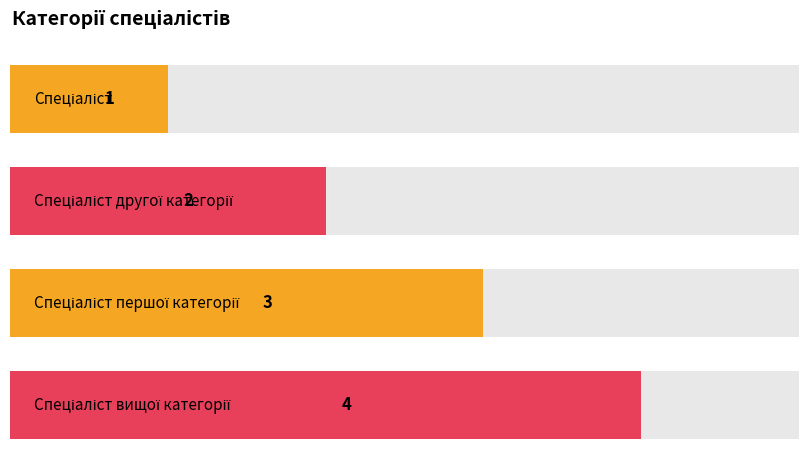

What is the change in value from Спеціаліст другої категорії to Спеціаліст першої категорії?

+1